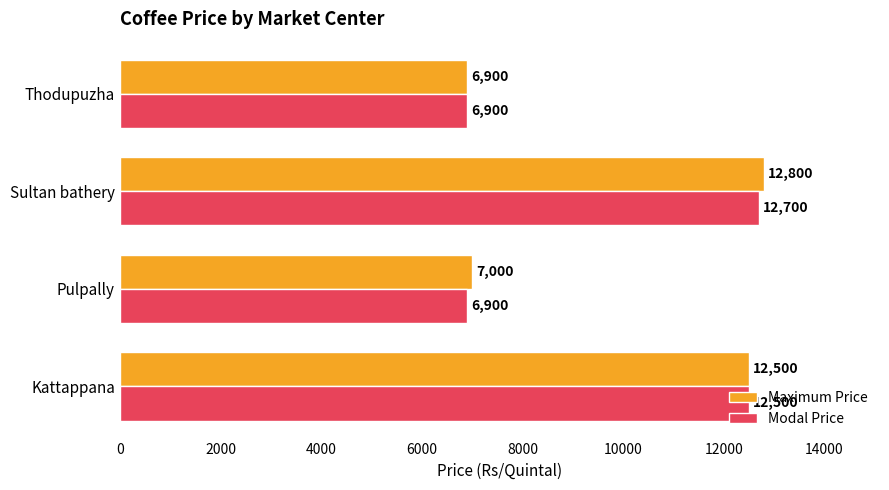

List the labels in order of Maximum Price value, largest first.

Sultan bathery, Kattappana, Pulpally, Thodupuzha